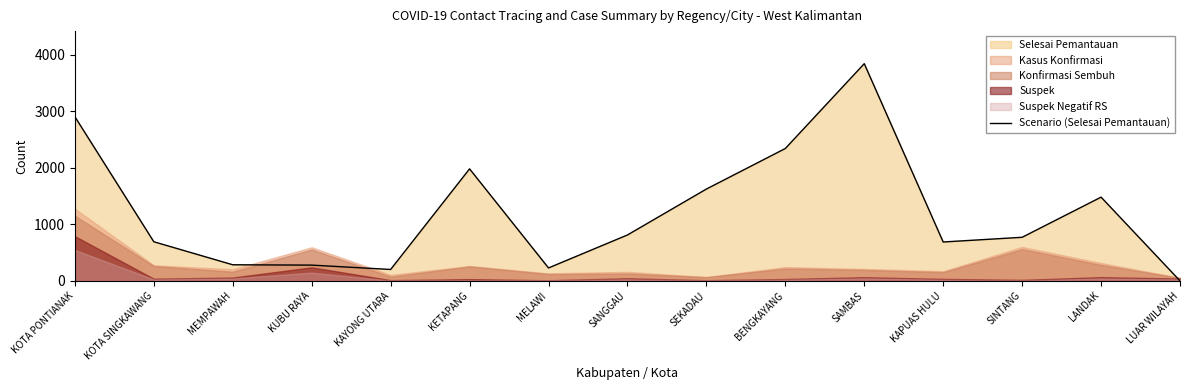

What is the label of the 2nd point from the right?

LANDAK